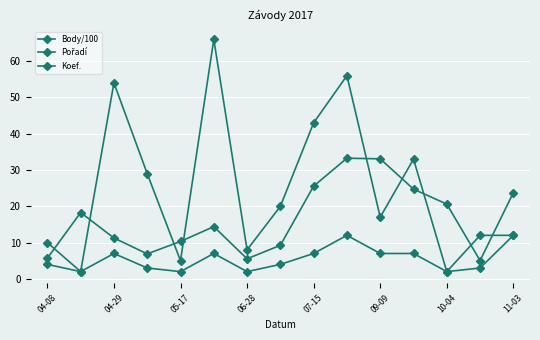

How many intersections are there between Body/100 and Pořadí?

9